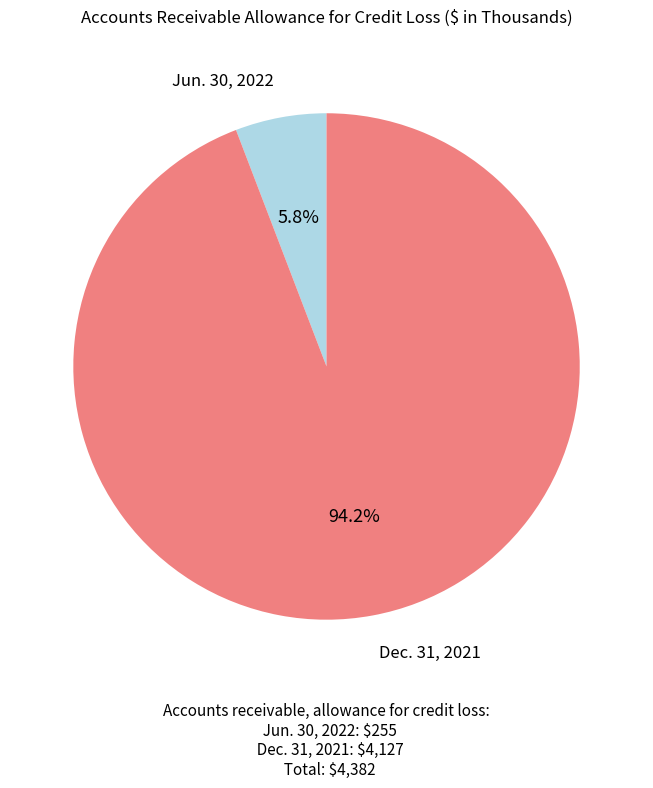

What is the total percentage of Dec. 31, 2021 and Jun. 30, 2022?

100.0%